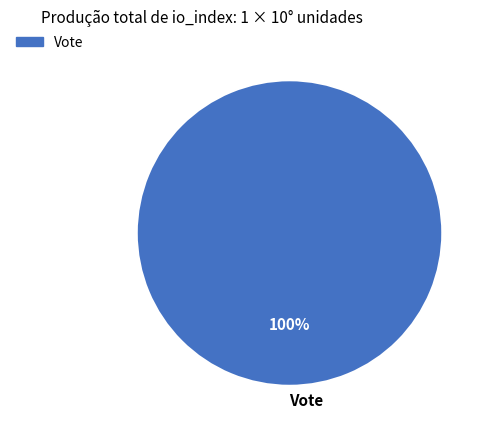

Does any single category account for the majority?

Yes